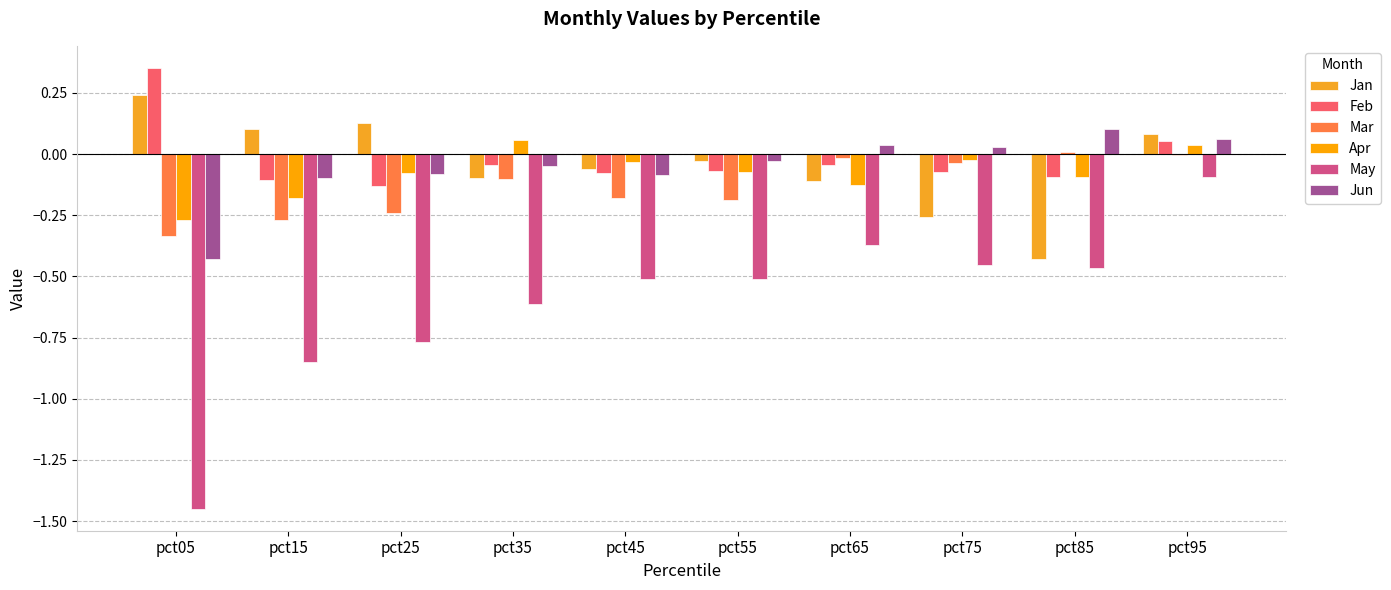

At which label is Apr closest to 0?

pct75